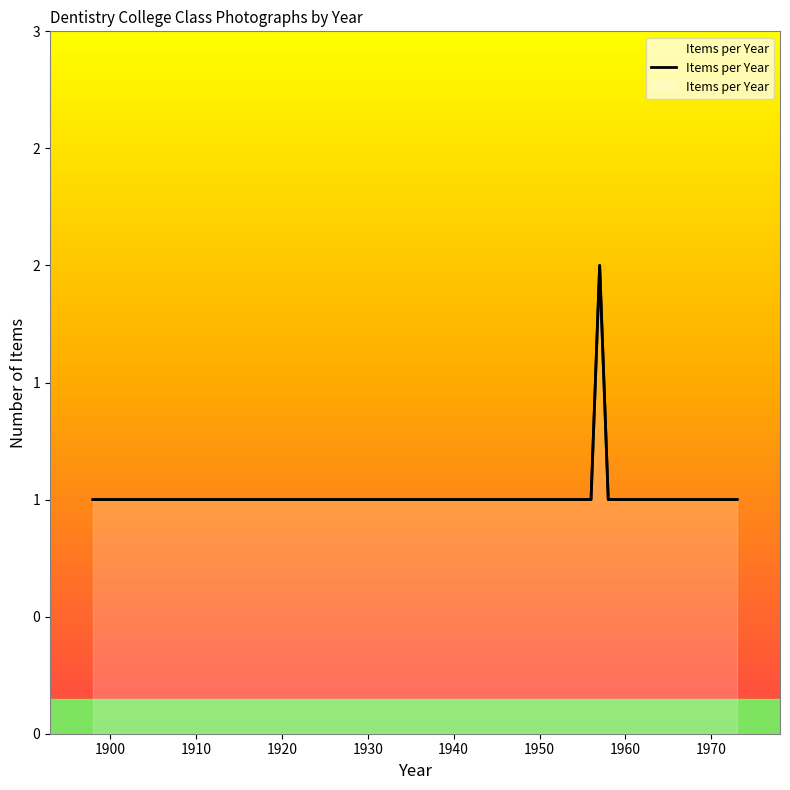

True or false: there are more than 0 points higher than both neighbors.

True